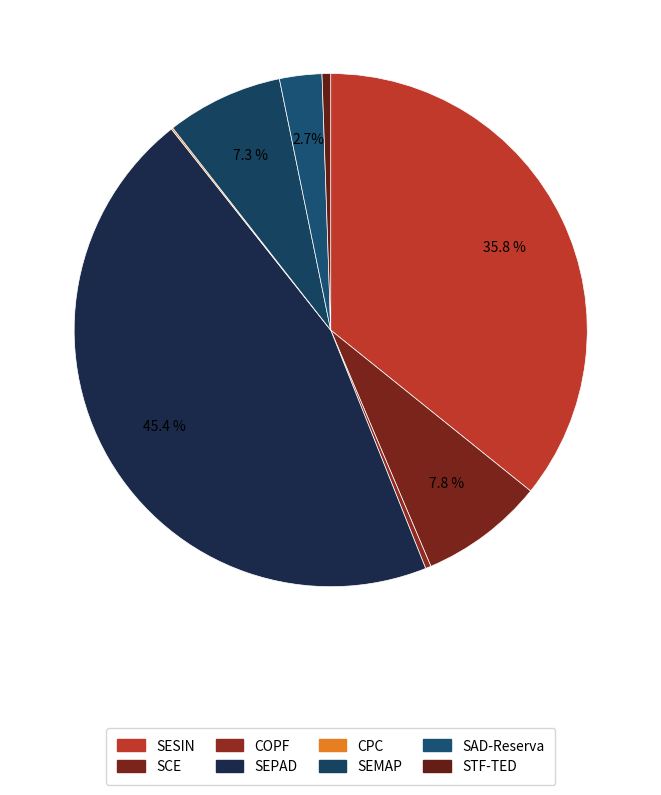

What is the largest slice in the pie chart?

SEPAD